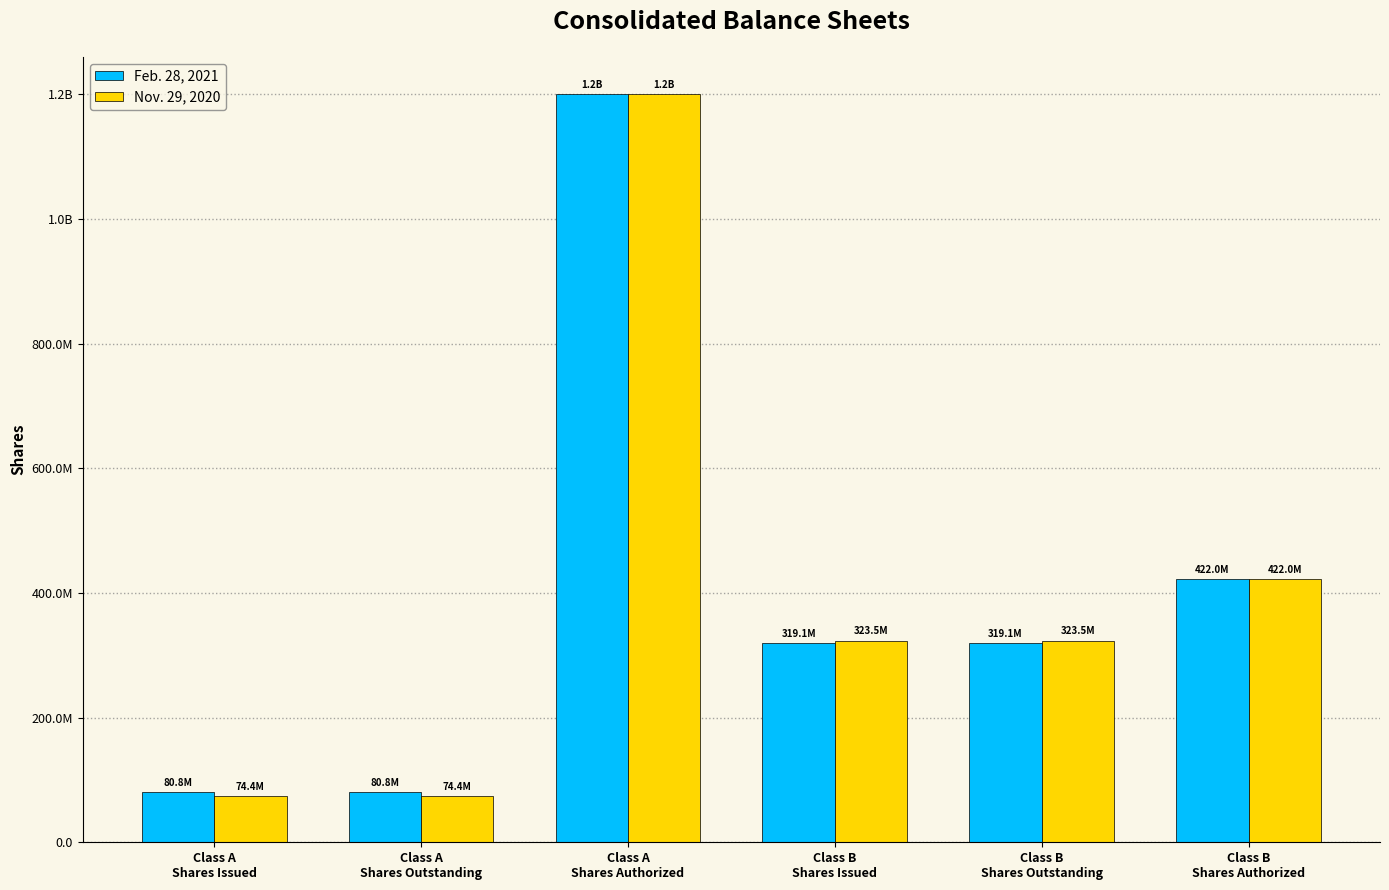

Reading right to left, list all the values displayed in this chart.

Feb. 28, 2021: 422000000	319050011	319050011	1200000000	80774783	80774783
Nov. 29, 2020: 422000000	323547674	323547674	1200000000	74352481	74352481